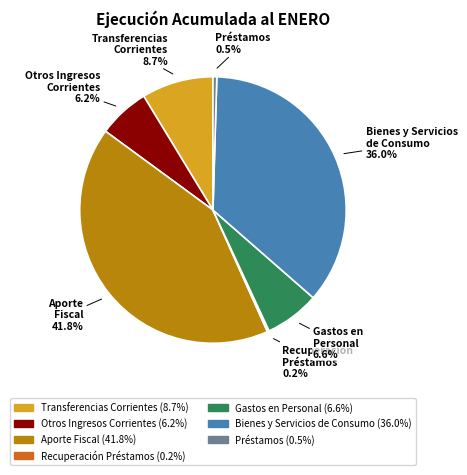

Is there any slice that represents more than half of the pie?

No